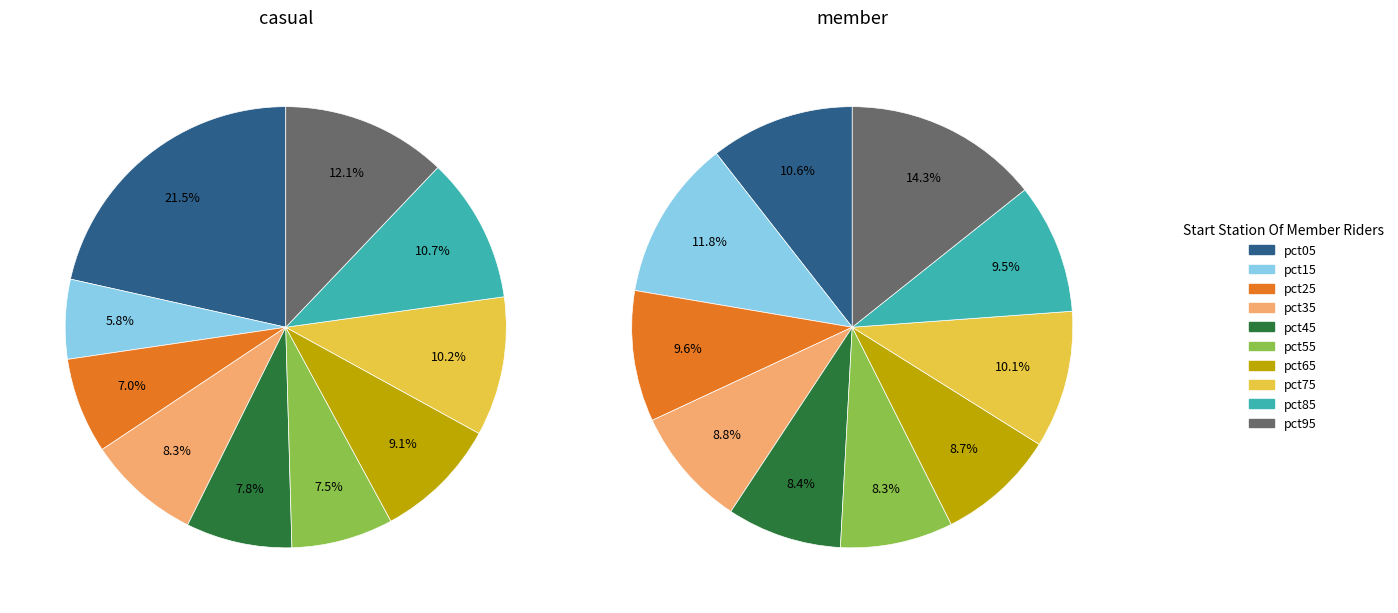

How many segments does this pie chart have?

10